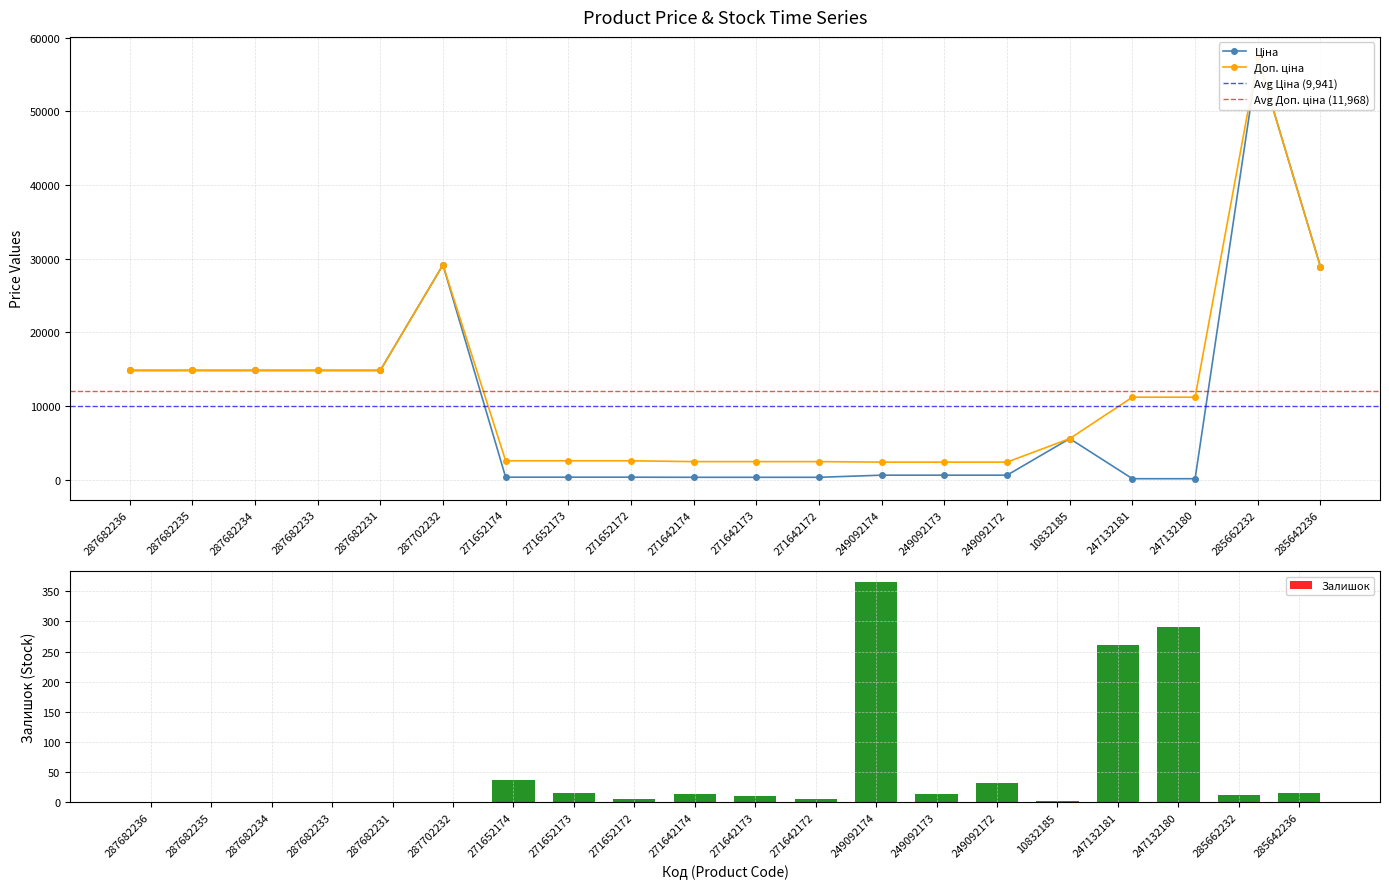

How many categories are shown in the chart?

20